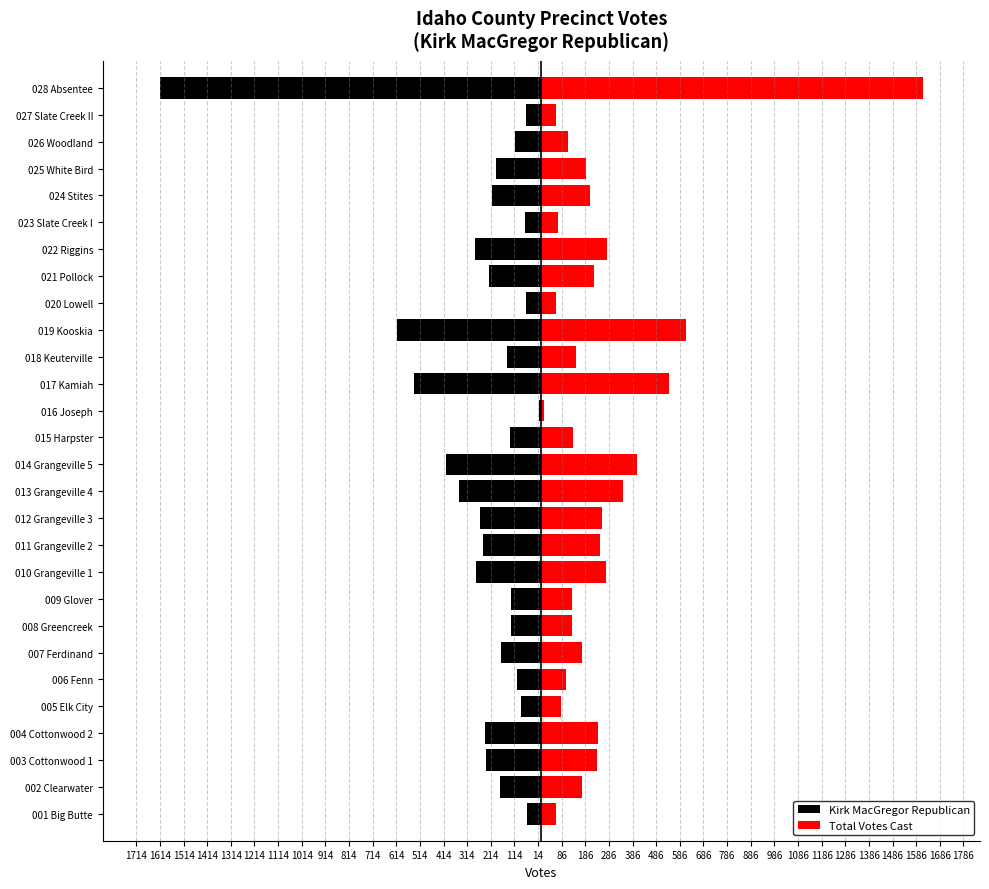

Rank the series at 016 Joseph from lowest to highest value.

Kirk MacGregor Republican, Total Votes Cast